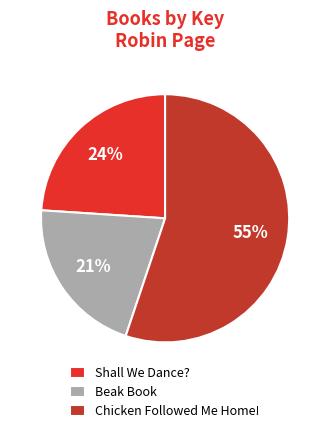

Which category accounts for the majority?

Chicken Followed Me Home!